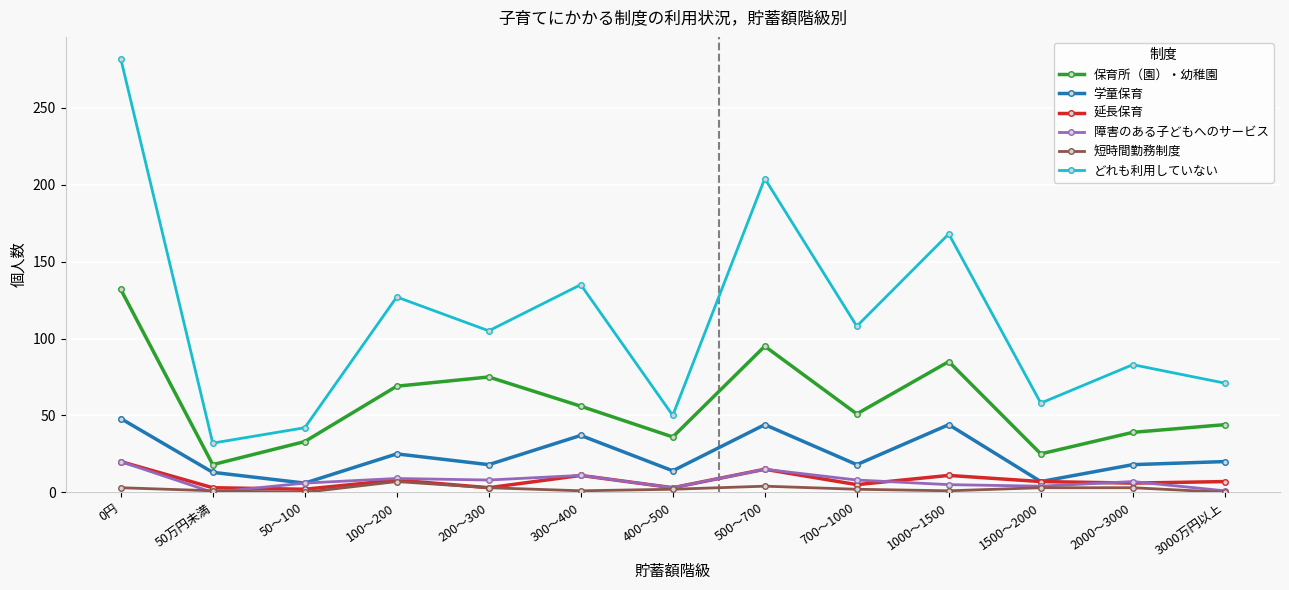

What is the difference between the 延長保育 values at 1500～2000 and 200～300?

4